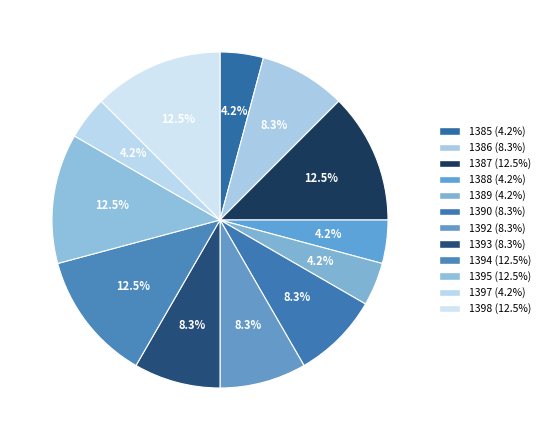

Is the sum of 1398 and 1389 greater than half?

No